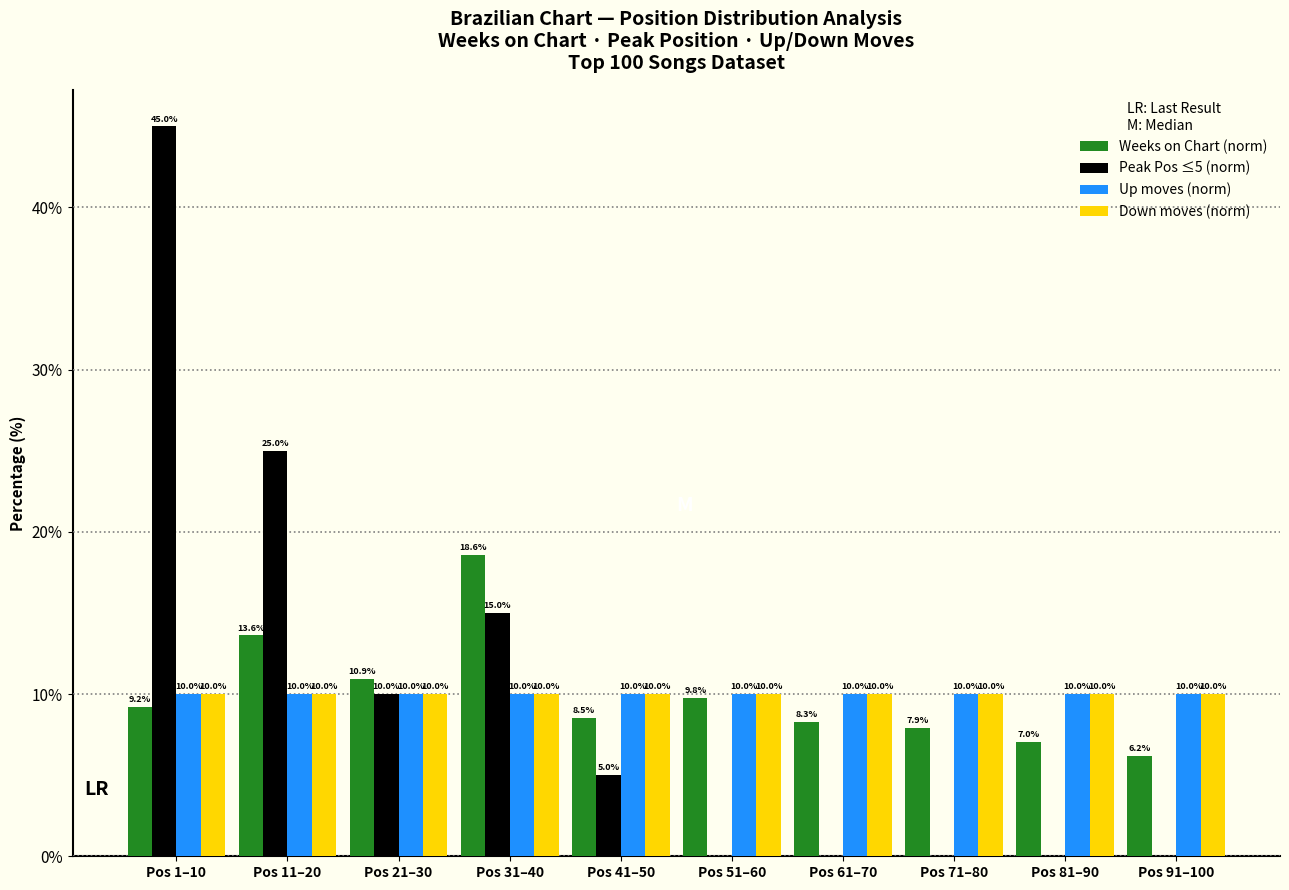

Reading left to right, list all the values displayed in this chart.

Weeks on Chart (norm): Pos 1–10=9.2	Pos 11–20=13.6	Pos 21–30=10.9	Pos 31–40=18.6	Pos 41–50=8.5	Pos 51–60=9.8	Pos 61–70=8.3	Pos 71–80=7.9	Pos 81–90=7.0	Pos 91–100=6.2
Peak Pos ≤5 (norm): Pos 1–10=45.0	Pos 11–20=25.0	Pos 21–30=10.0	Pos 31–40=15.0	Pos 41–50=5.0	Pos 51–60=0.0	Pos 61–70=0.0	Pos 71–80=0.0	Pos 81–90=0.0	Pos 91–100=0.0
Up moves (norm): Pos 1–10=10.0	Pos 11–20=10.0	Pos 21–30=10.0	Pos 31–40=10.0	Pos 41–50=10.0	Pos 51–60=10.0	Pos 61–70=10.0	Pos 71–80=10.0	Pos 81–90=10.0	Pos 91–100=10.0
Down moves (norm): Pos 1–10=10.0	Pos 11–20=10.0	Pos 21–30=10.0	Pos 31–40=10.0	Pos 41–50=10.0	Pos 51–60=10.0	Pos 61–70=10.0	Pos 71–80=10.0	Pos 81–90=10.0	Pos 91–100=10.0